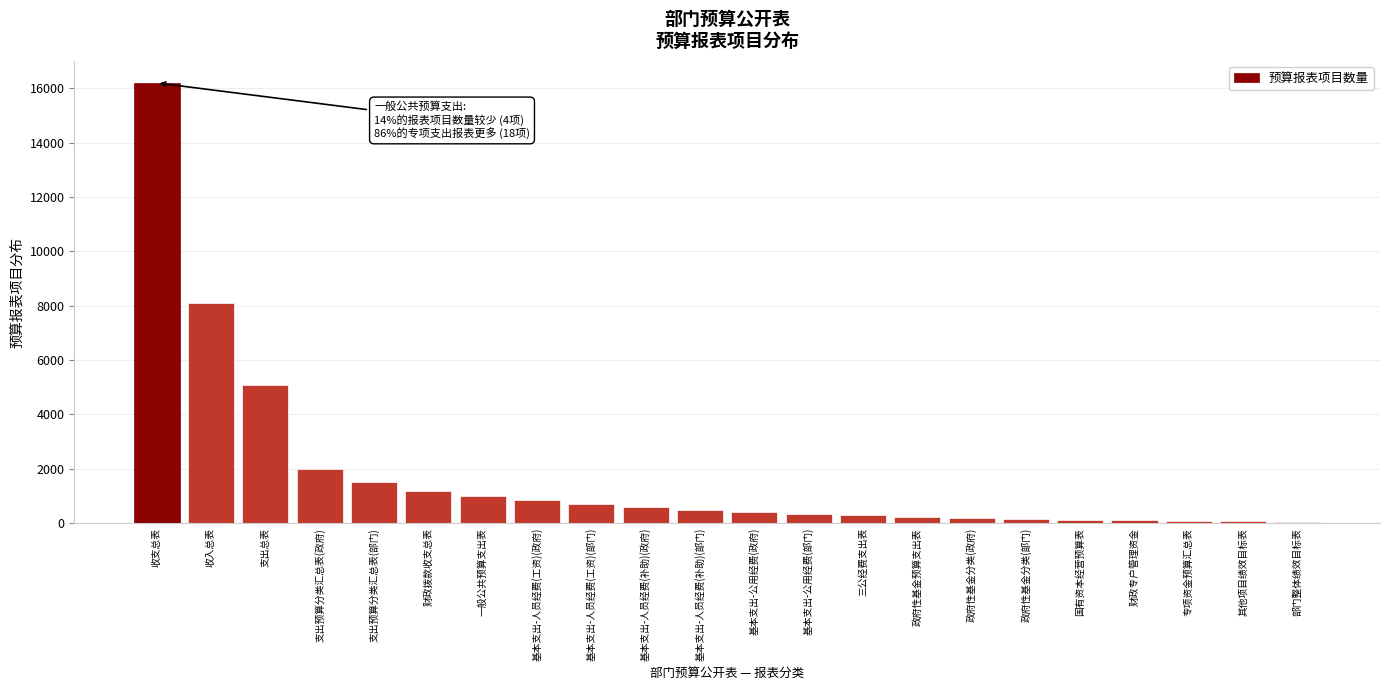

Read the value at 基本支出-人员经费(补助)(政府).

600